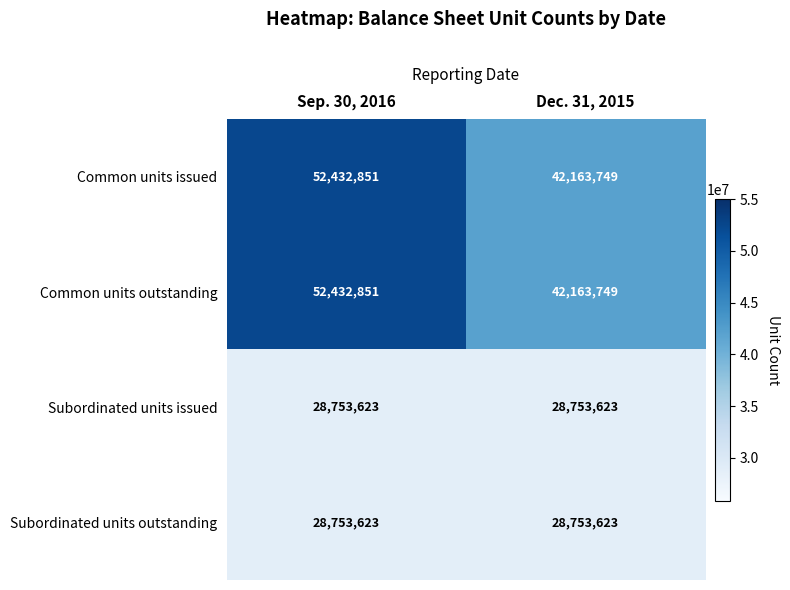

Reading left to right, extract all data points from this chart.

Common units issued: 52432851	42163749
Common units outstanding: 52432851	42163749
Subordinated units issued: 28753623	28753623
Subordinated units outstanding: 28753623	28753623